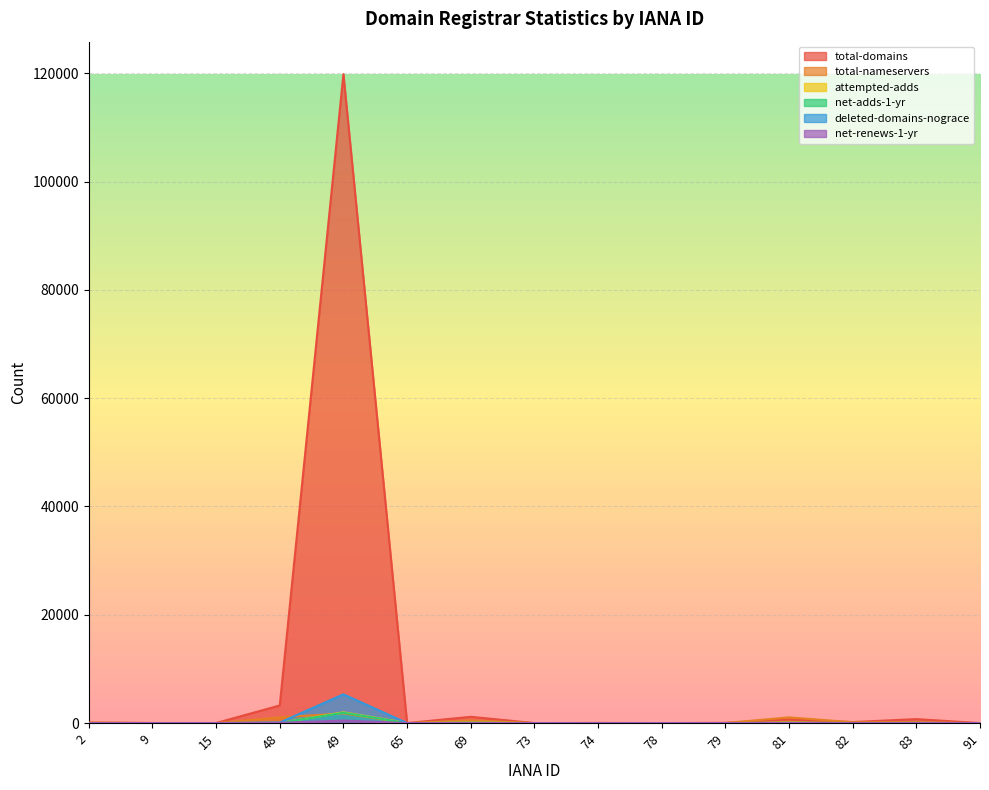

How many lines are shown in the chart?

6